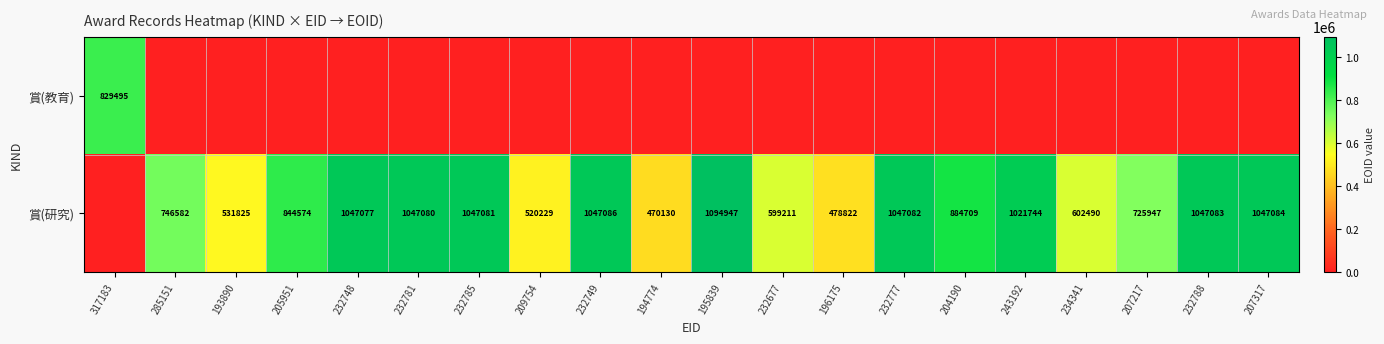

The 賞(研究) series shows 1094947 at 195839. True or false?

True